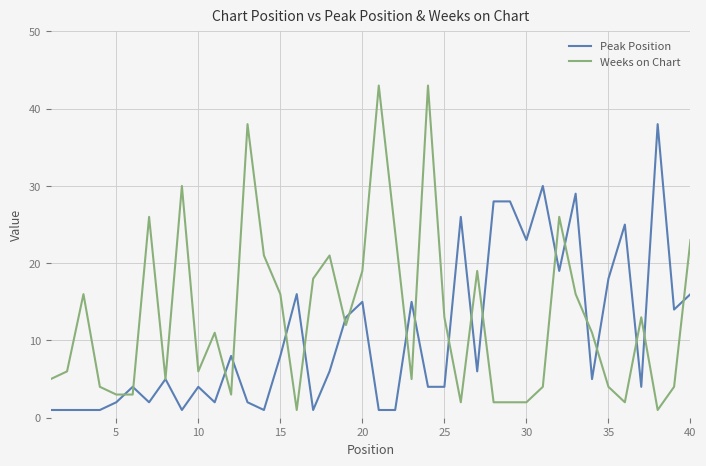

In Weeks on Chart, how many points are higher than both neighbors (excluding endpoints)?

11